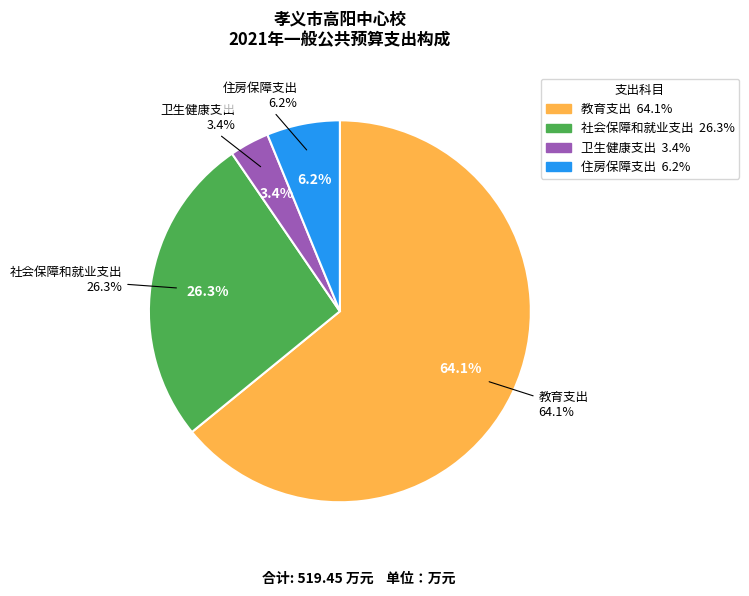

What is the smallest slice in the pie chart?

卫生健康支出